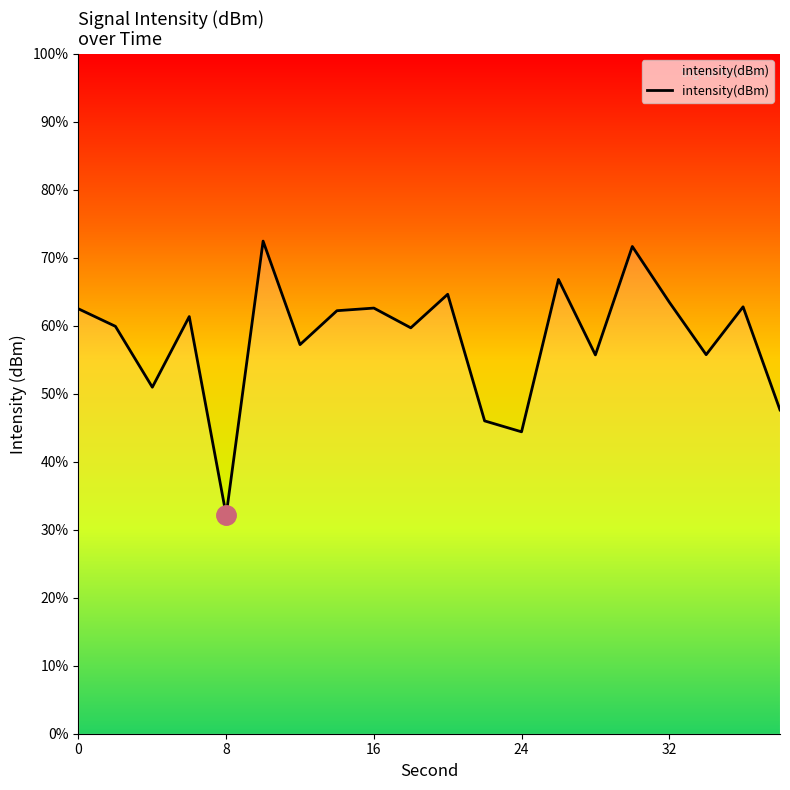

Which label corresponds to the largest value in the chart?

10